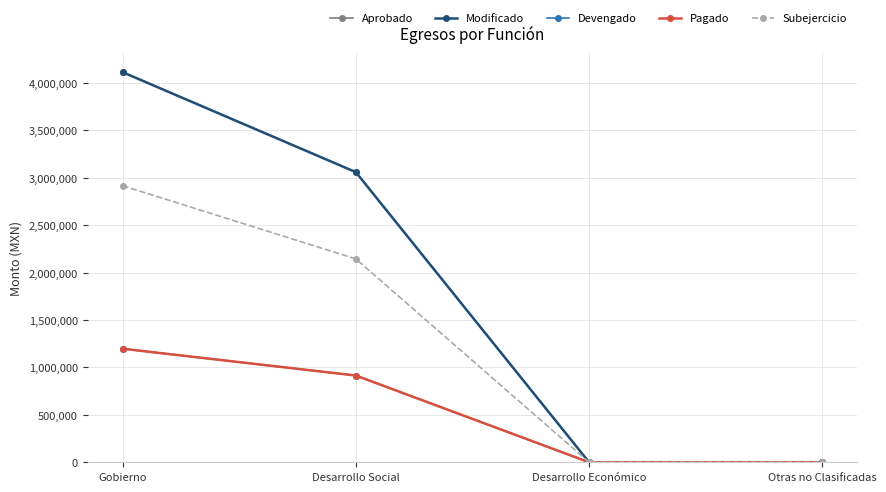

Which series changed the most between Desarrollo Económico and Otras no Clasificadas?

Aprobado